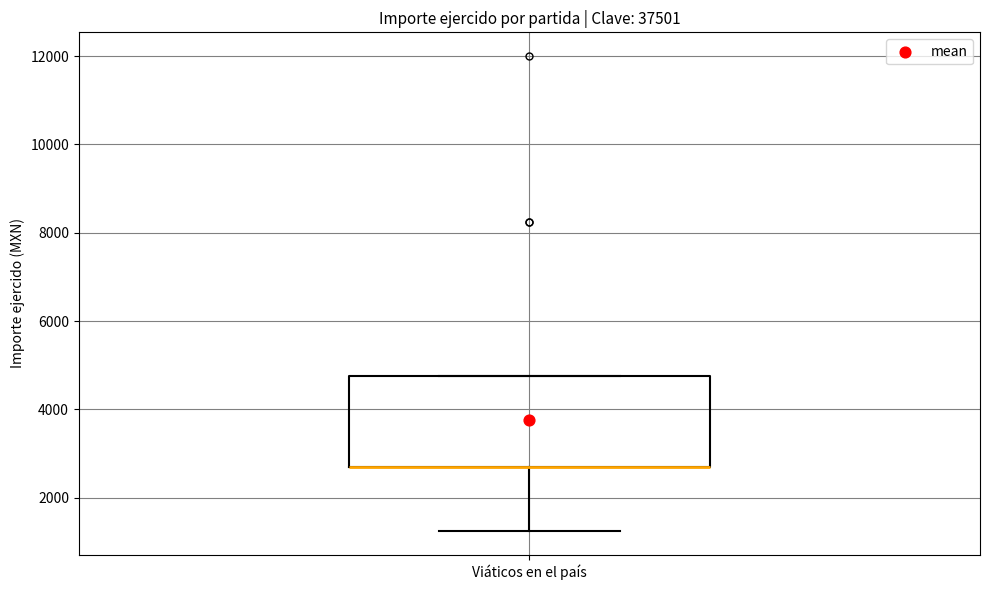

Read this box plot against the y-axis: the position of the median line, the range covered by the box, and the ends of both whiskers. The values are not printed on the chart, so give them approximately, as read against the axis.

median 2800 (drawn on the box's lower edge), box 2800 to 4800, whiskers 1200 to 4800